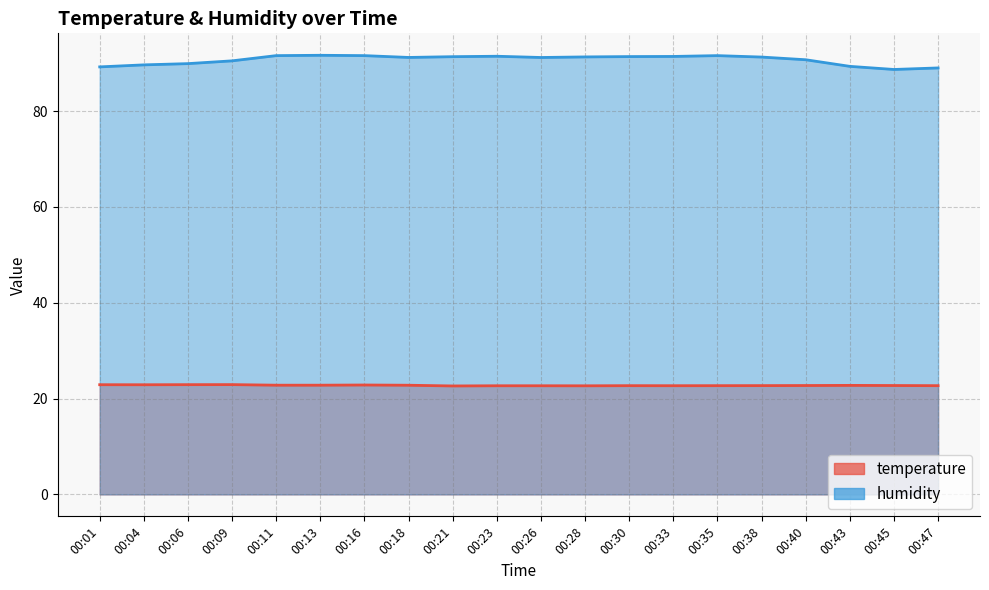

Between 00:30 and 00:26, which is larger?

00:30